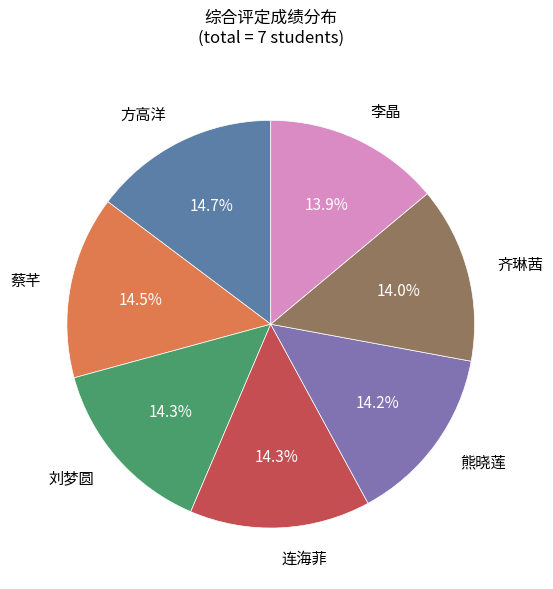

Does any single category account for the majority?

No